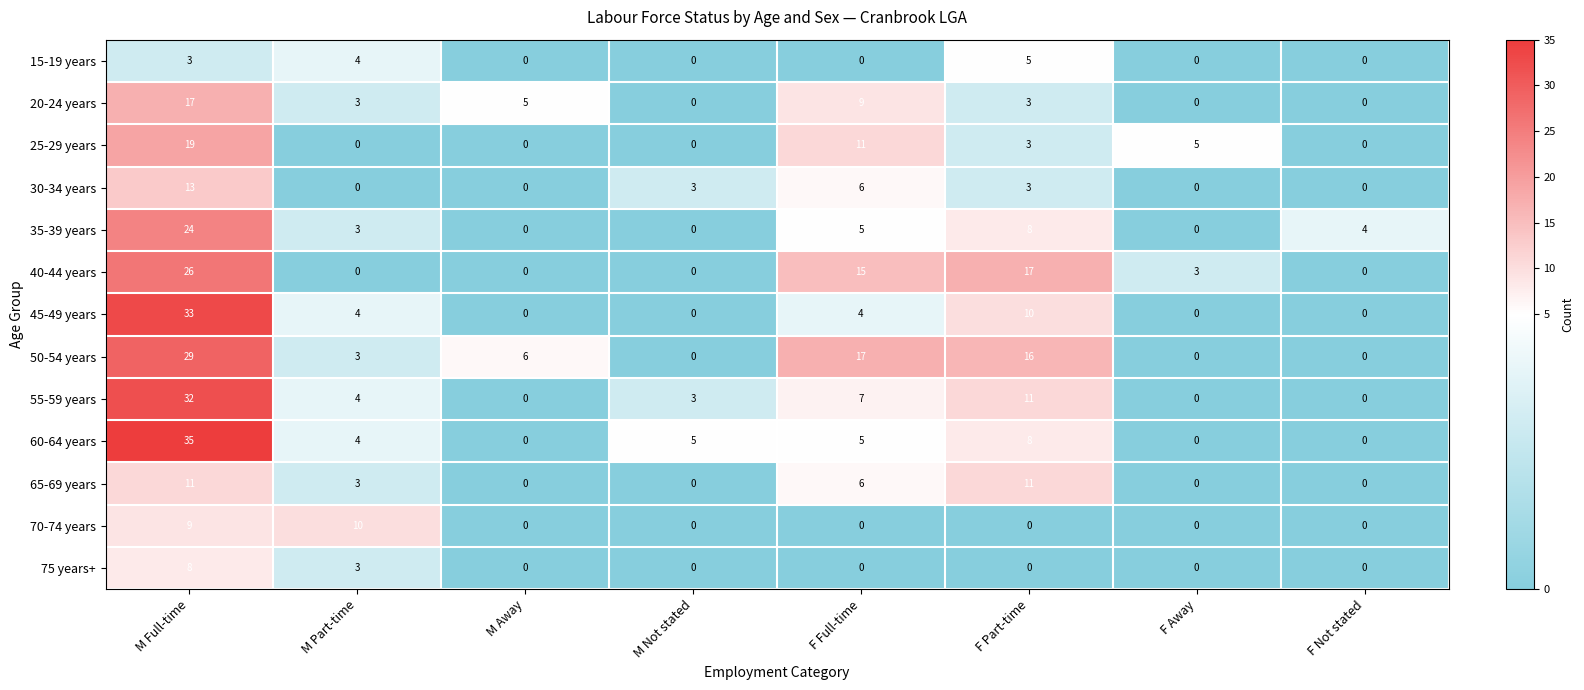

Rank the series by their maximum value, from lowest to highest.

15-19 years, 75 years+, 70-74 years, 65-69 years, 30-34 years, 20-24 years, 25-29 years, 35-39 years, 40-44 years, 50-54 years, 55-59 years, 45-49 years, 60-64 years